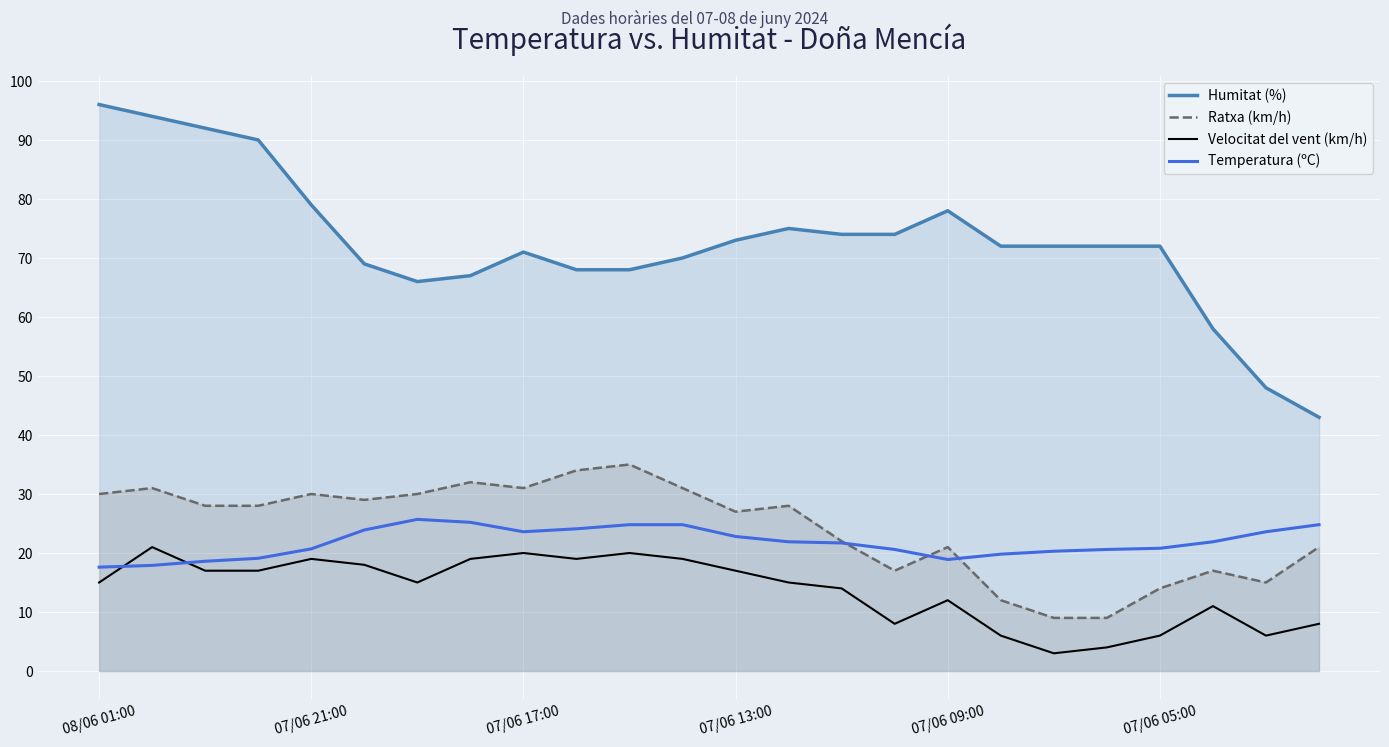

The Velocitat del vent (km/h) series shows 6.9 at 07/06 21:00. True or false?

False